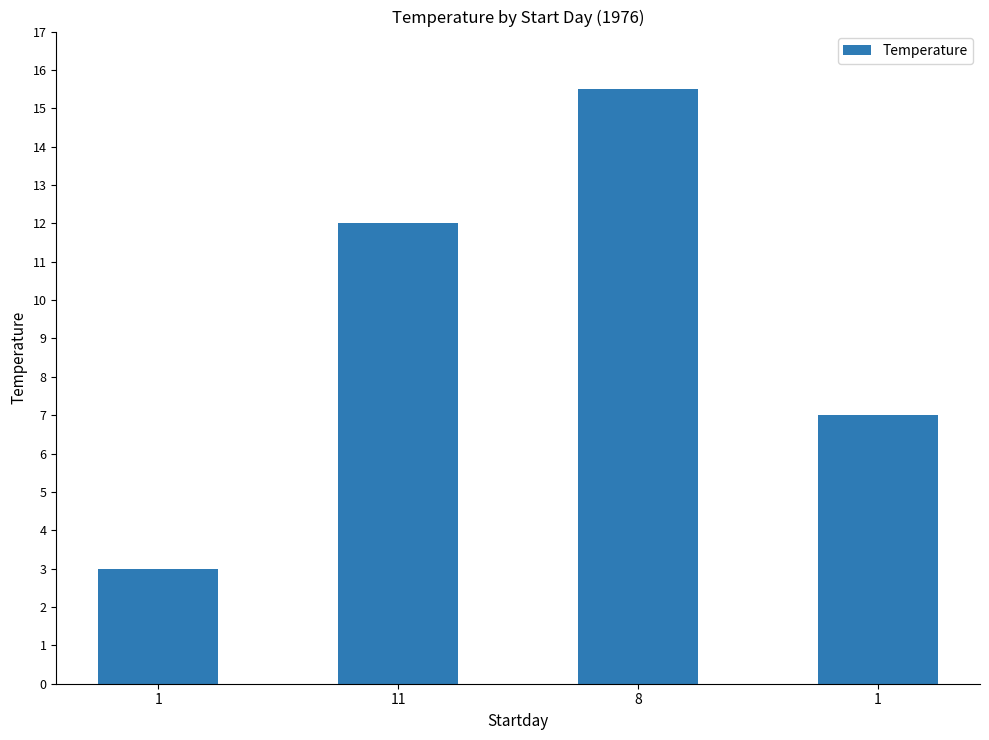

How many bars are there in total?

4